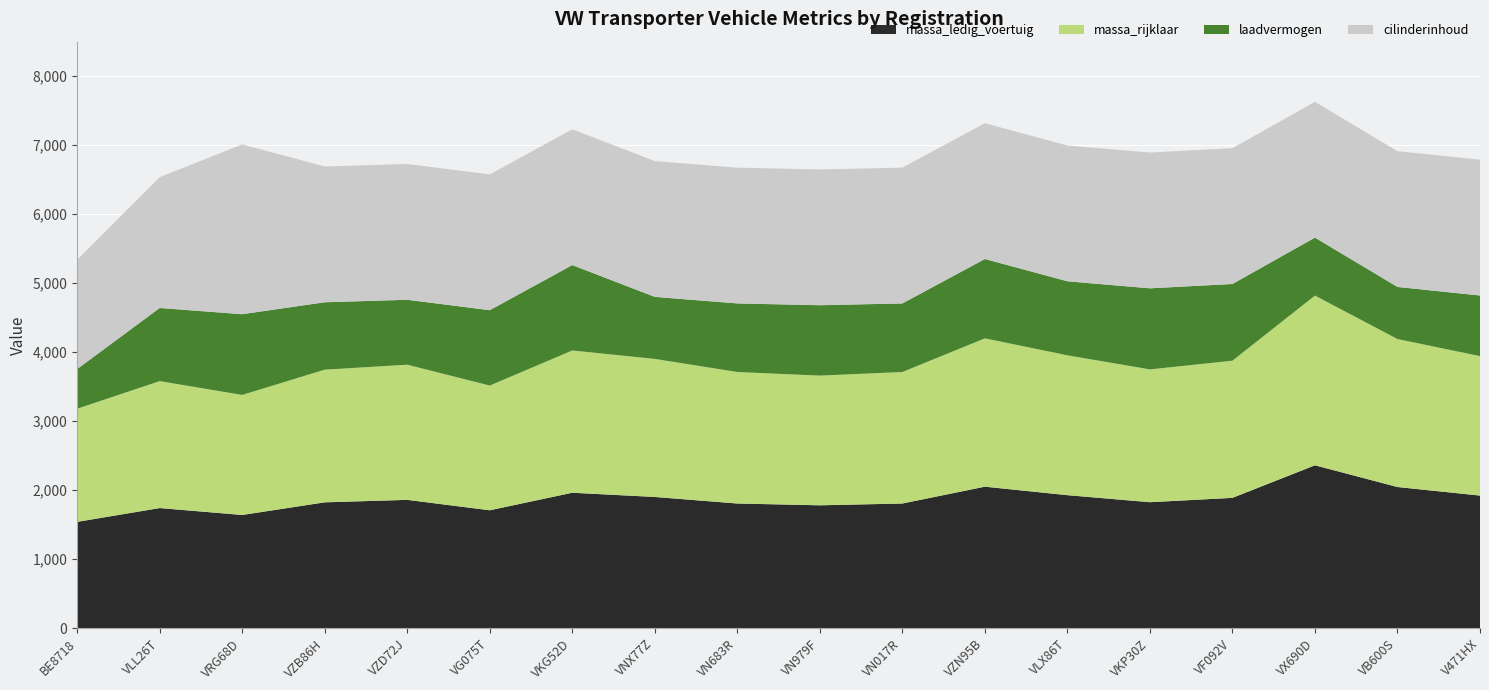

Reading right to left, transcribe all the data shown in this chart.

massa_ledig_voertuig: 1921	2045	2360	1888	1825	1927	2050	1806	1780	1806	1901	1962	1708	1859	1823	1640	1740	1540
massa_rijklaar: 2021	2145	2460	1988	1925	2027	2150	1906	1880	1906	2001	2062	1808	1959	1923	1740	1840	1640
laadvermogen: 879	755	840	1112	1175	1073	1150	994	1020	994	899	1238	1092	941	977	1170	1060	575
cilinderinhoud: 1968	1968	1968	1968	1968	1968	1968	1968	1968	1968	1968	1968	1968	1968	1968	2461	1896	1584